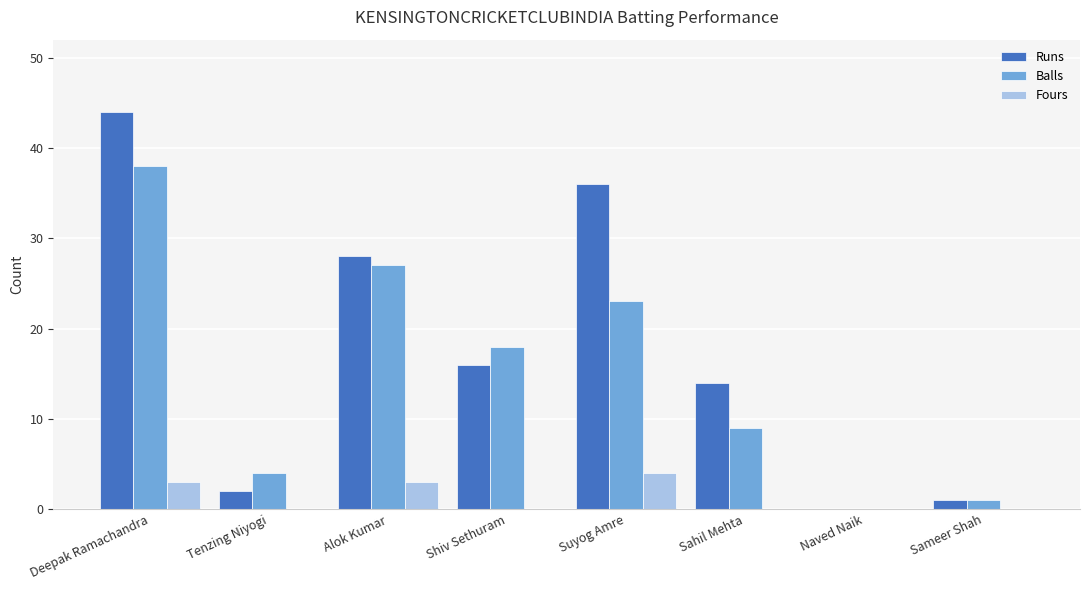

Reading left to right, extract all data points from this chart.

Runs: Deepak Ramachandra=44	Tenzing Niyogi=2	Alok Kumar=28	Shiv Sethuram=16	Suyog Amre=36	Sahil Mehta=14	Naved Naik=0	Sameer Shah=1
Balls: Deepak Ramachandra=38	Tenzing Niyogi=4	Alok Kumar=27	Shiv Sethuram=18	Suyog Amre=23	Sahil Mehta=9	Naved Naik=0	Sameer Shah=1
Fours: Deepak Ramachandra=3	Tenzing Niyogi=0	Alok Kumar=3	Shiv Sethuram=0	Suyog Amre=4	Sahil Mehta=0	Naved Naik=0	Sameer Shah=0